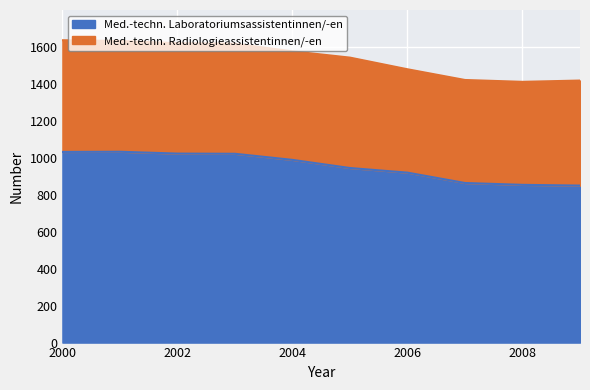

What is the sum of the values at 2002 and 2003?

2043